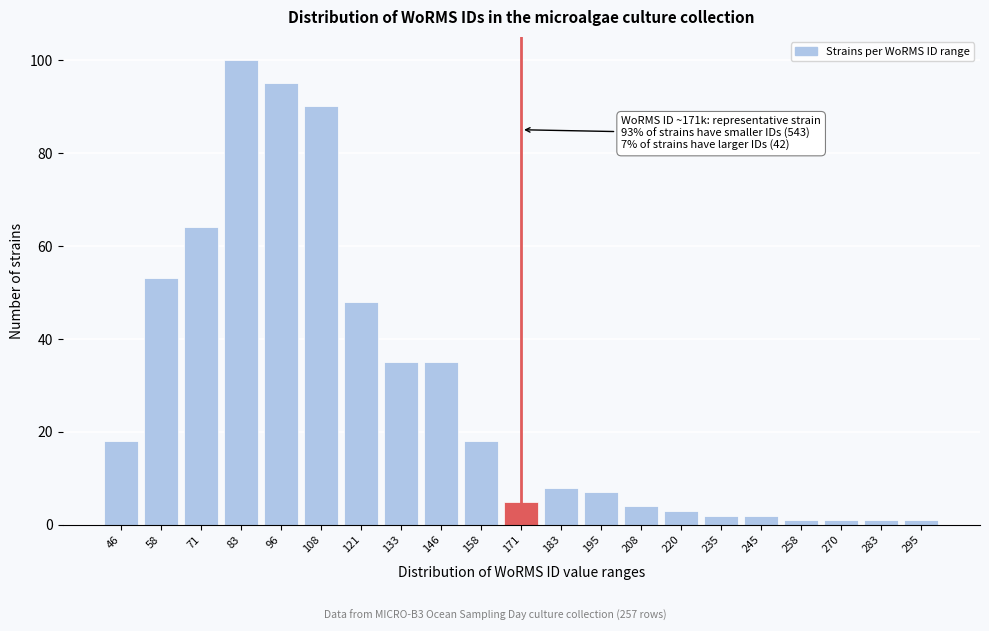

Reading left to right, list all the values displayed in this chart.

46=18	58=53	71=64	83=100	96=95	108=90	121=48	133=35	146=35	158=18	171=5	183=8	195=7	208=4	220=3	235=2	245=2	258=1	270=1	283=1	295=1